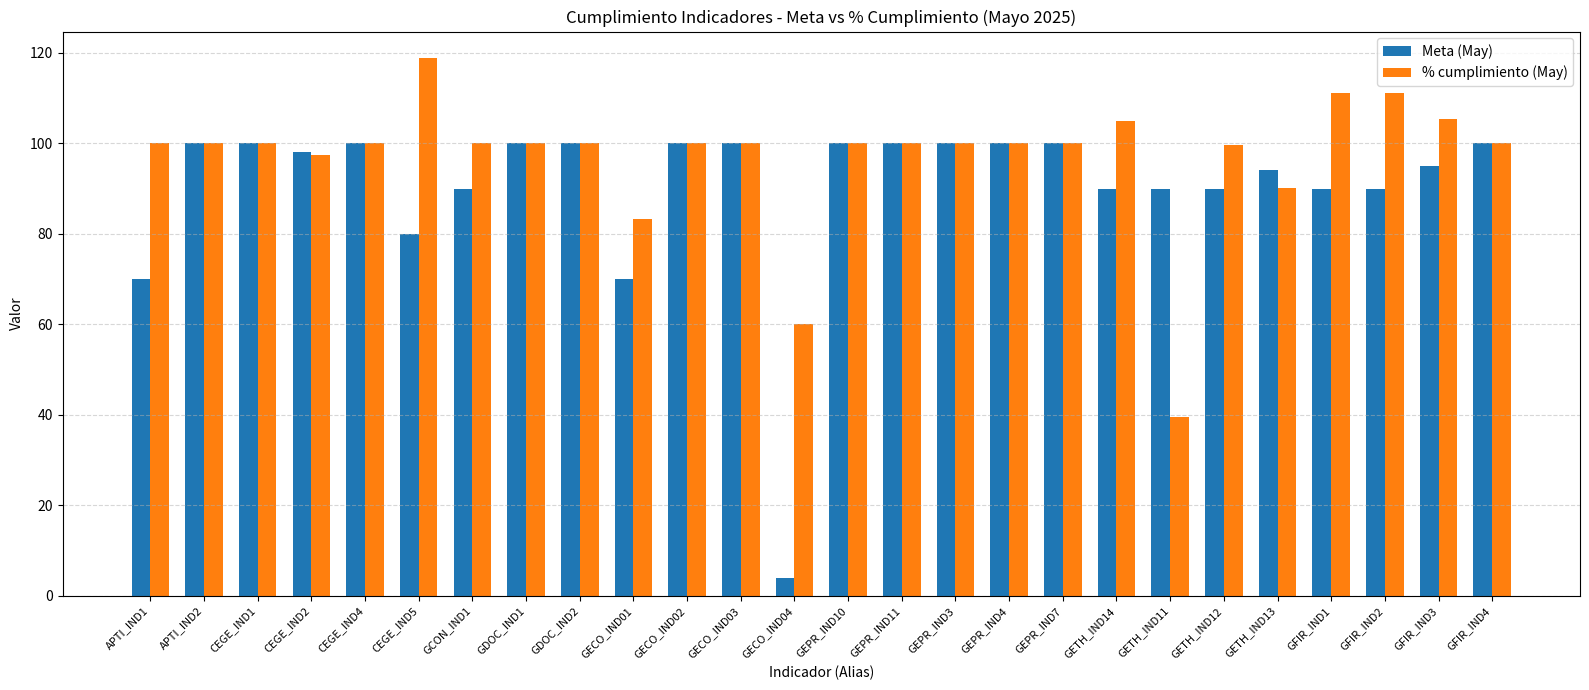

True or false: % cumplimiento (May) has a value of 139.7 at GETH_IND14.

False